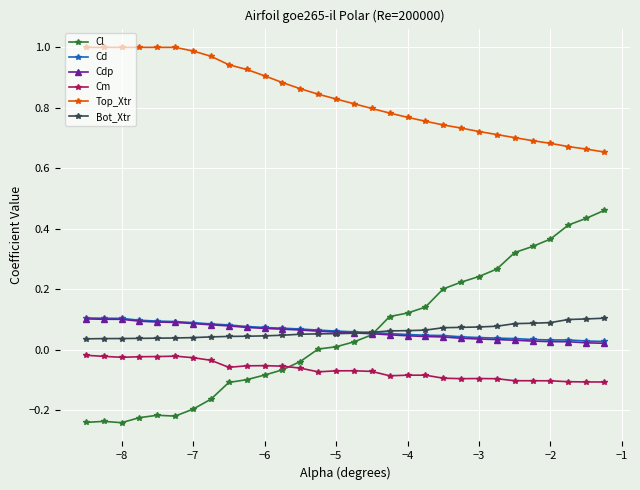

Which series has the largest total across all categories?

Top_Xtr